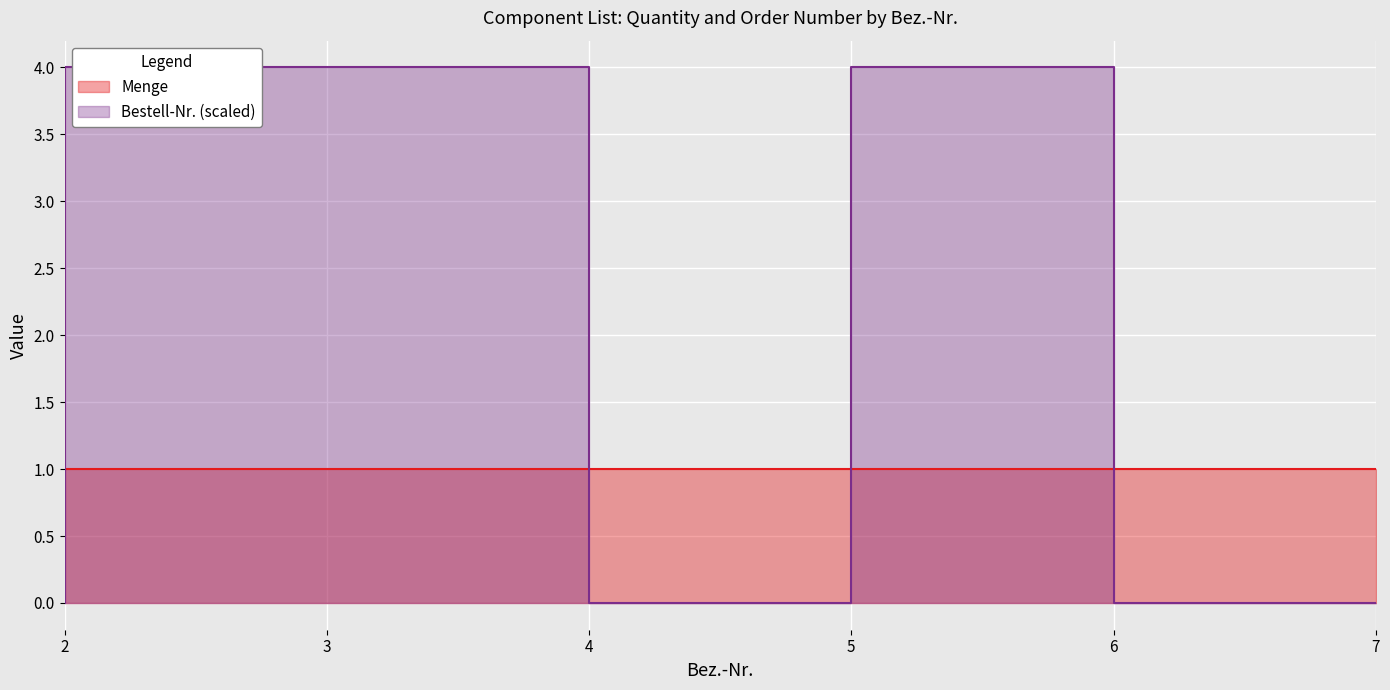

List the labels in order of value, smallest first.

2, 5, 7, 3, 4, 6